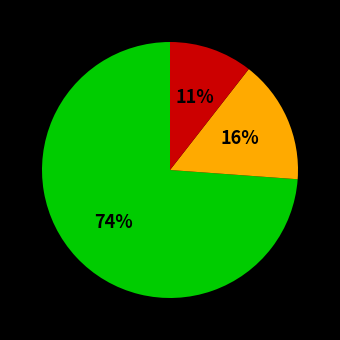

To the nearest percent, what is the average slice percentage?

33%